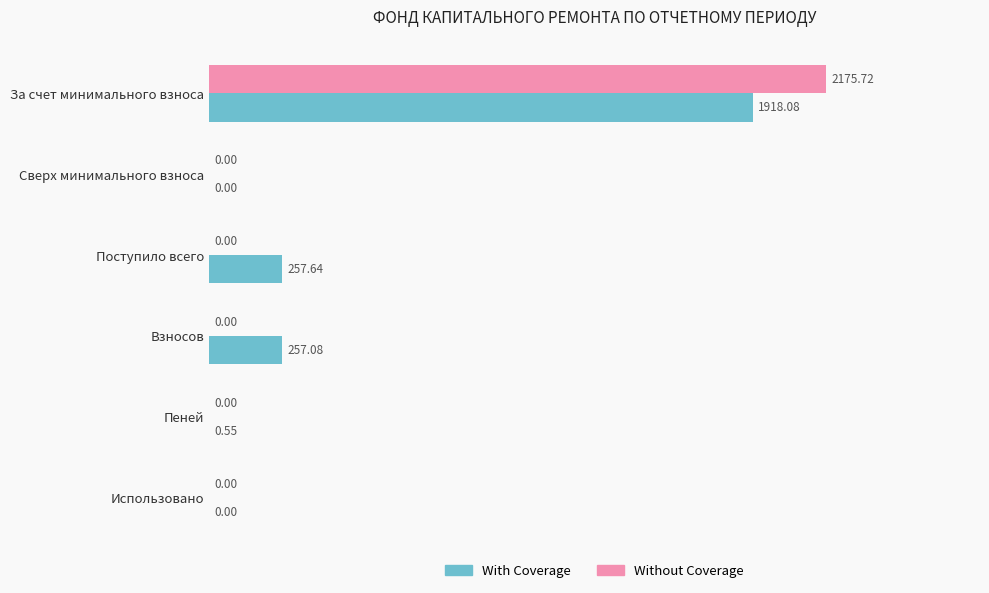

At which label is With Coverage closest to 959?

Поступило всего